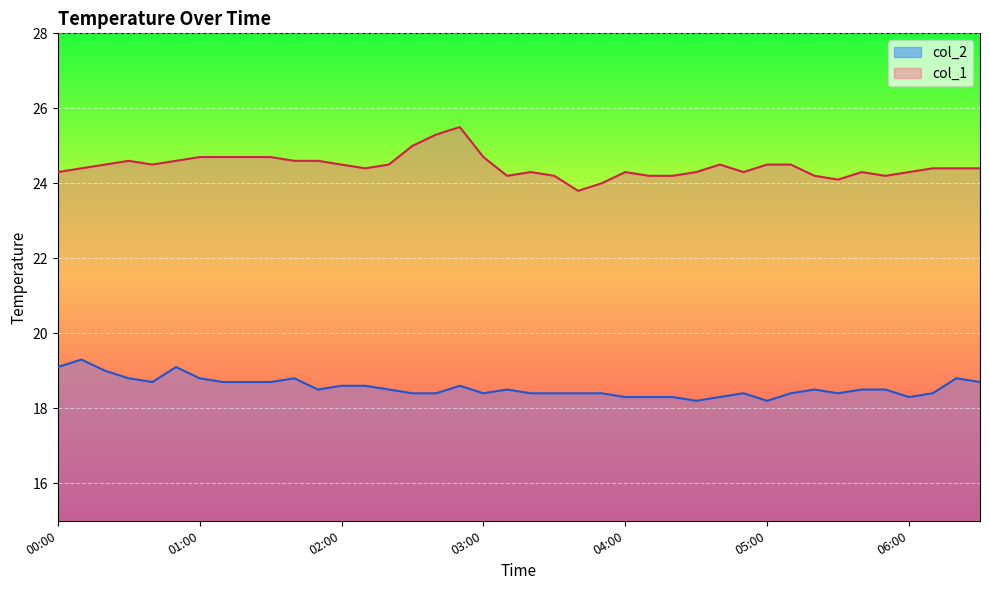

Where is col_2 nearest to the value 18?

04:30